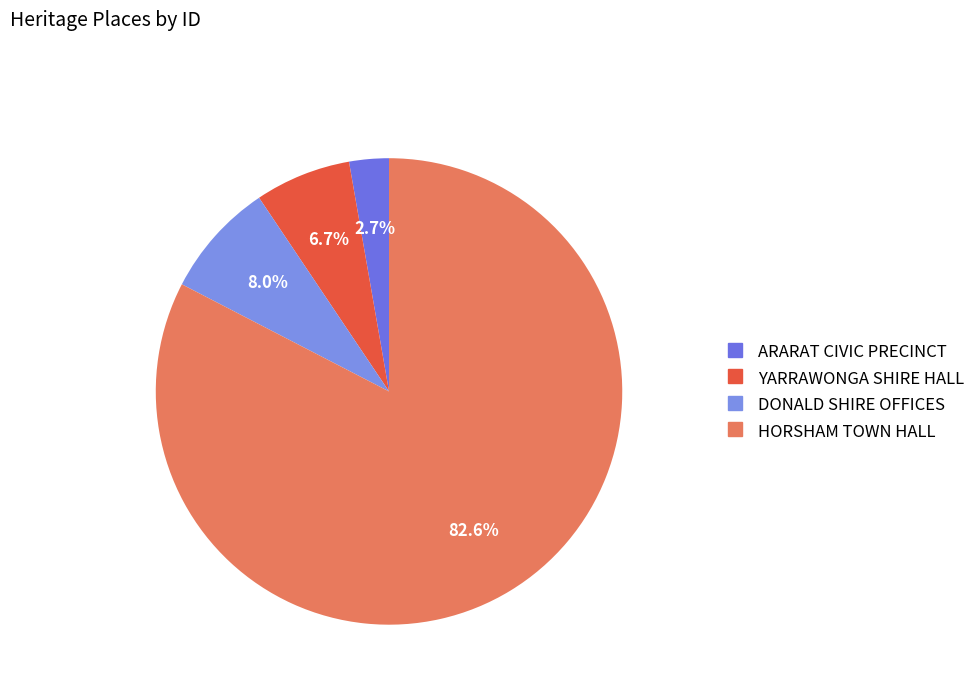

How many segments does this pie chart have?

4